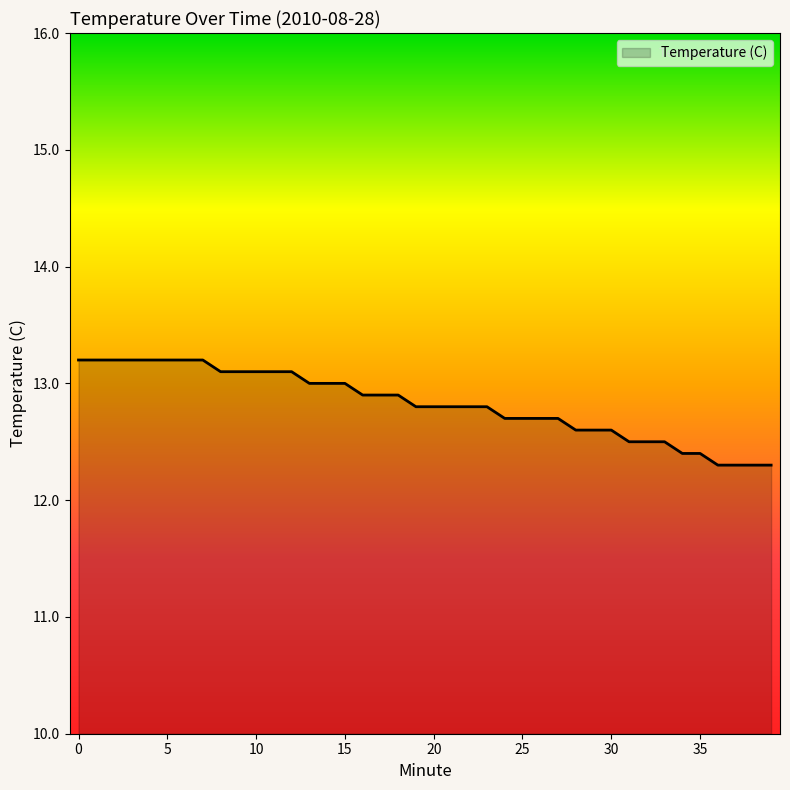

What is the difference between the maximum and minimum values?

0.9